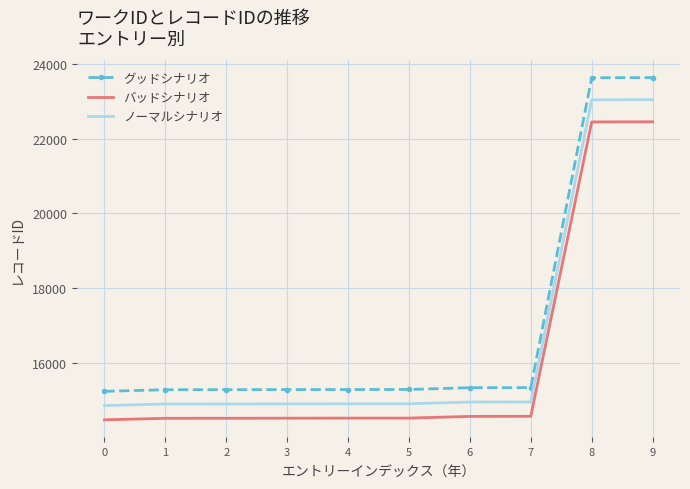

What is the difference between the maximum and minimum values in the バッドシナリオ series?

7968.6